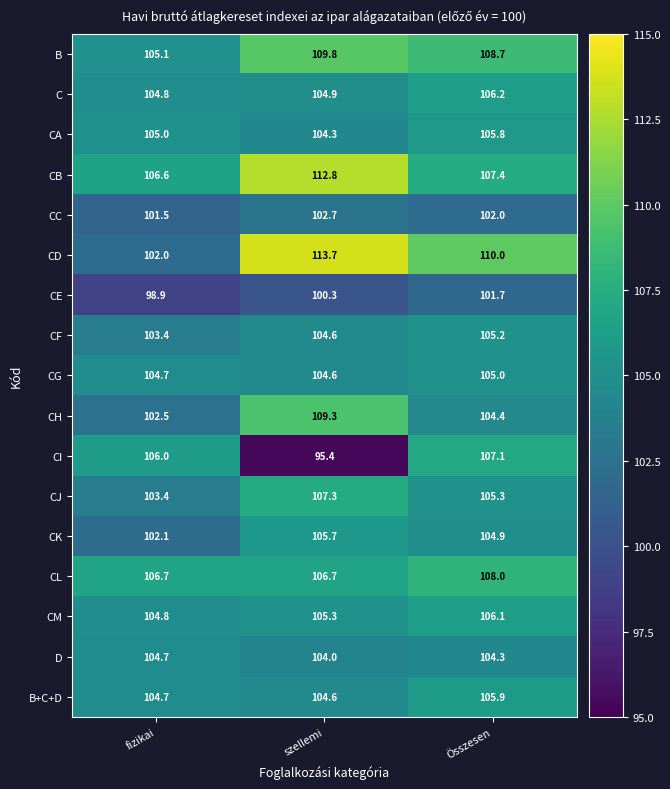

Is it true that CJ equals 105.3 at Összesen?

True